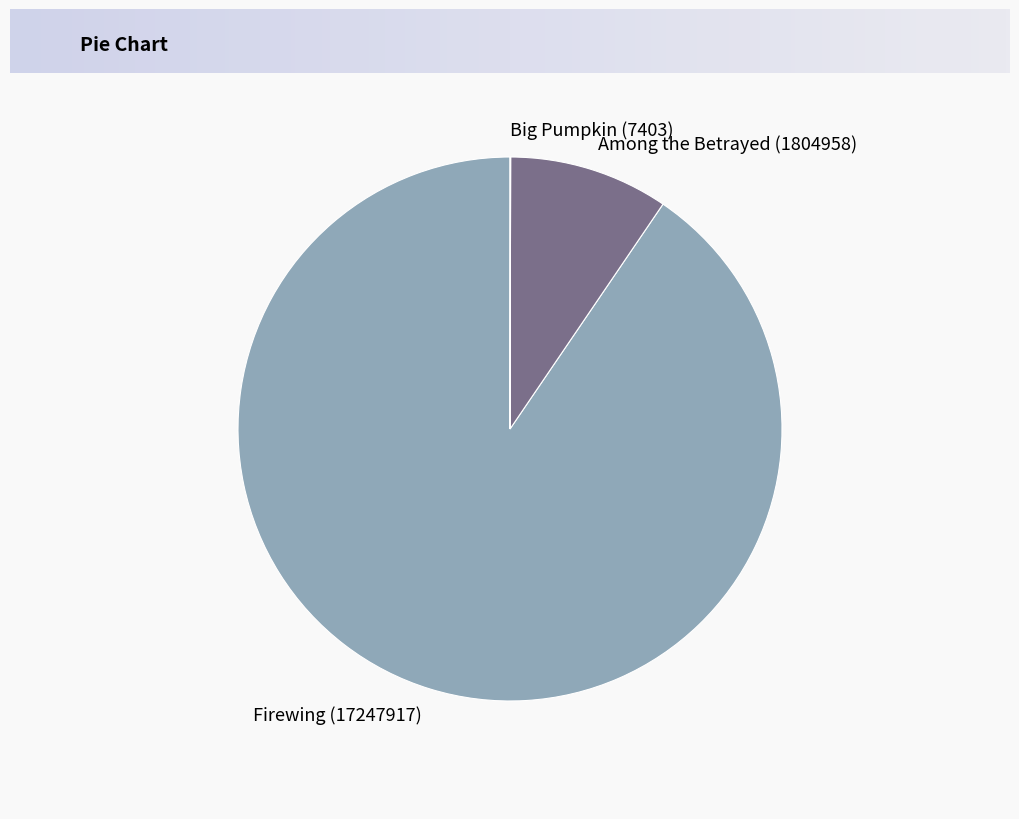

True or false: Among the Betrayed (1804958) accounts for 9% of the total.

True